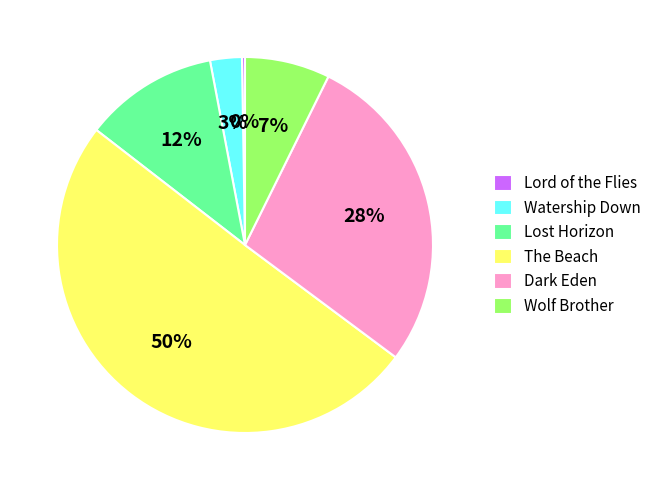

The Wolf Brother slice represents 7% of the pie. True or false?

True